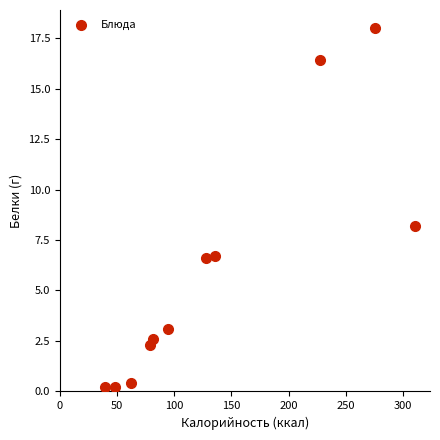

What is the range of Y values (max minus min)?

17.8